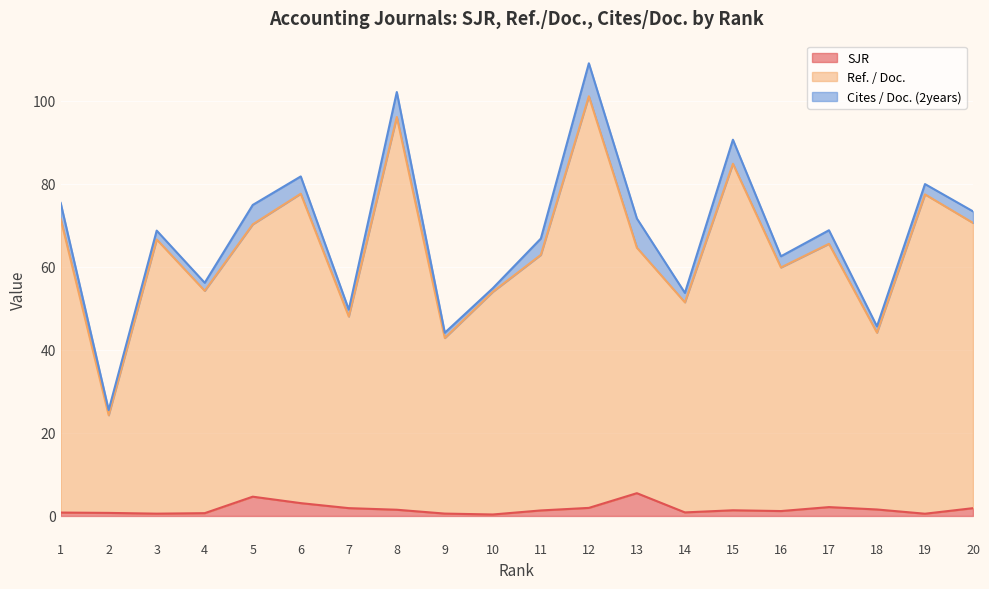

What is the value of the SJR point at the 9th from the left?

0.6